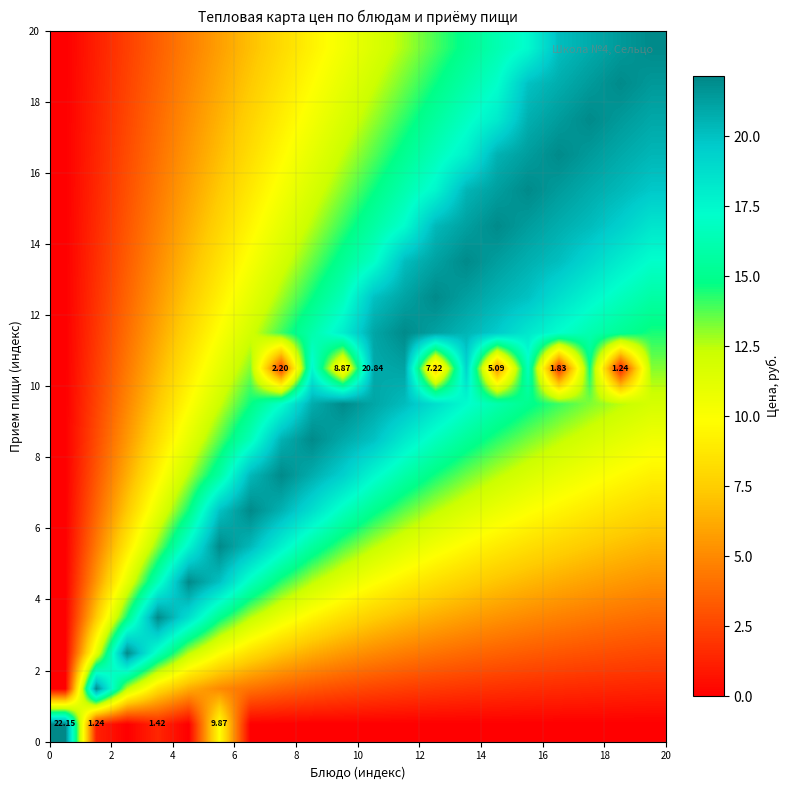

At how many categories does at least one series exceed 14?

20